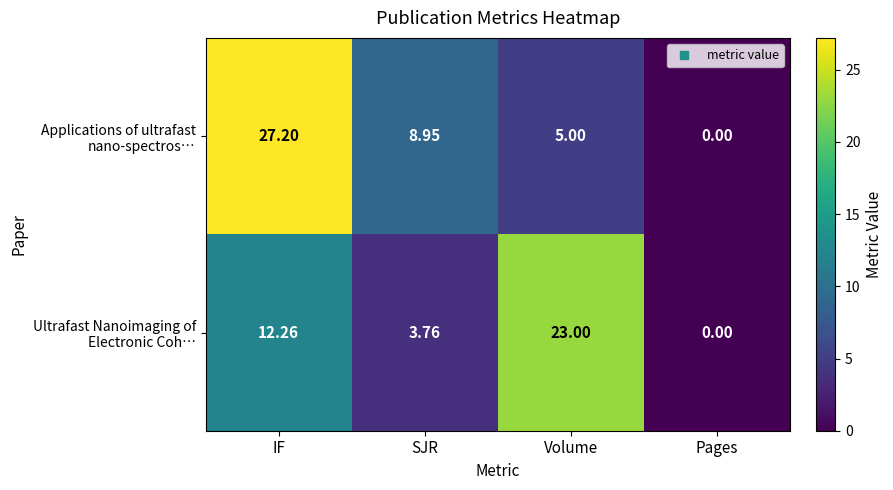

At which category is the sum across all series the highest?

IF